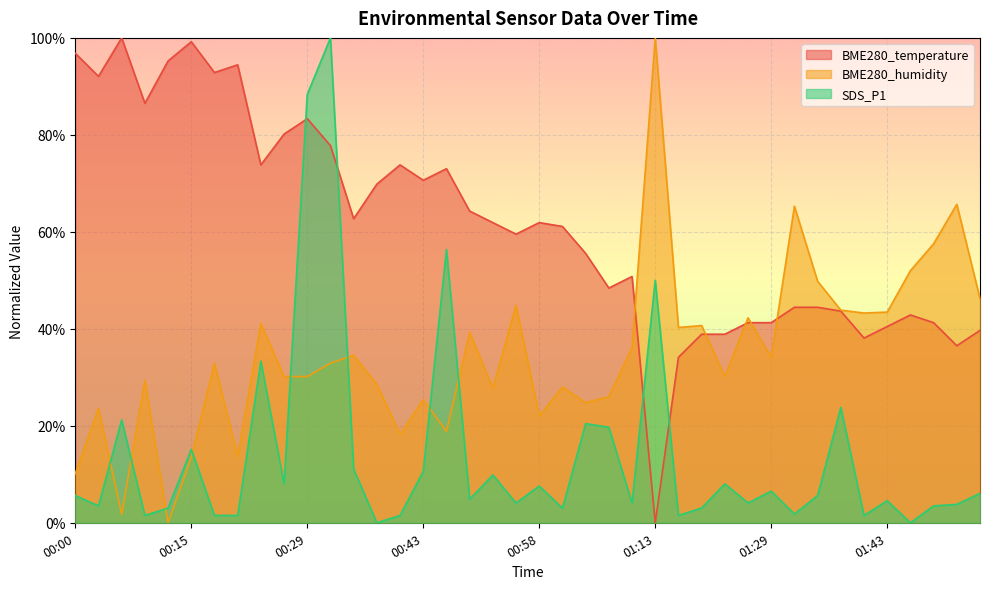

What is the spread (max minus min) of values at 01:32?

0.6